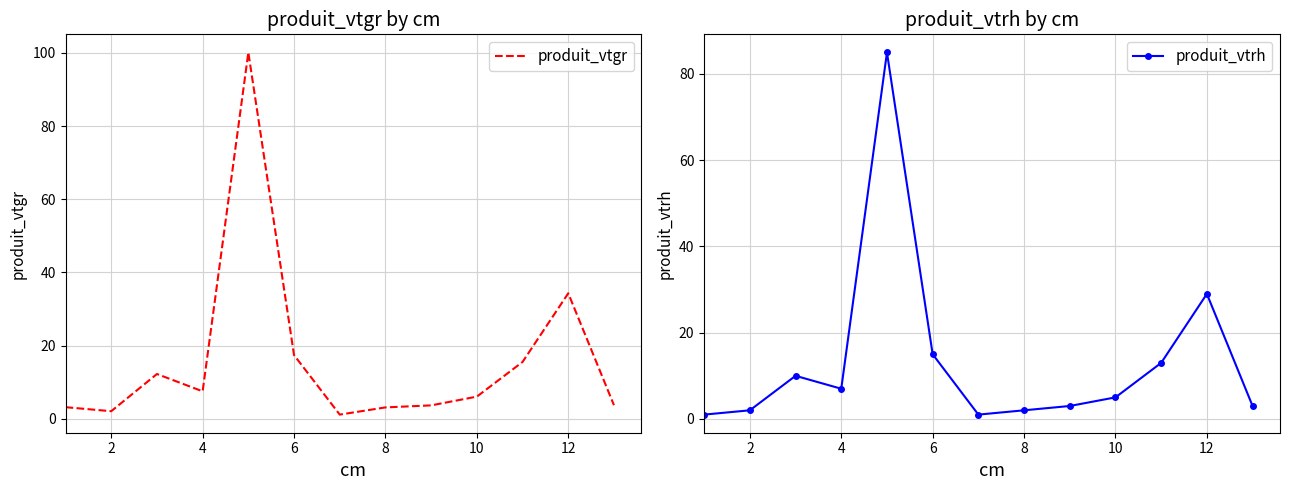

How many lines are shown in the chart?

2